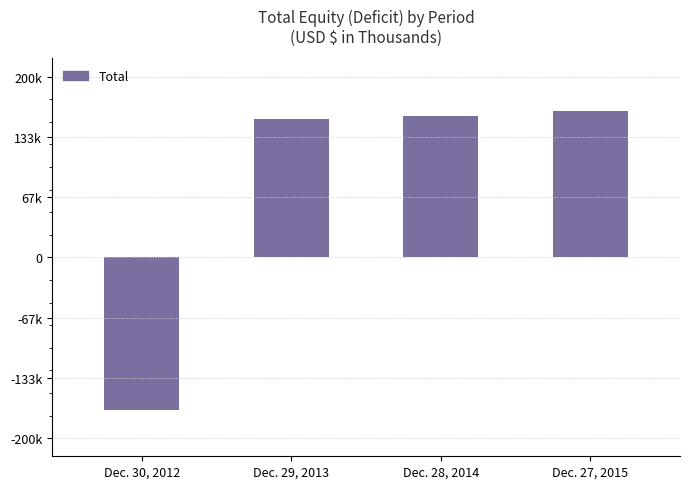

Does the chart contain any negative values?

Yes